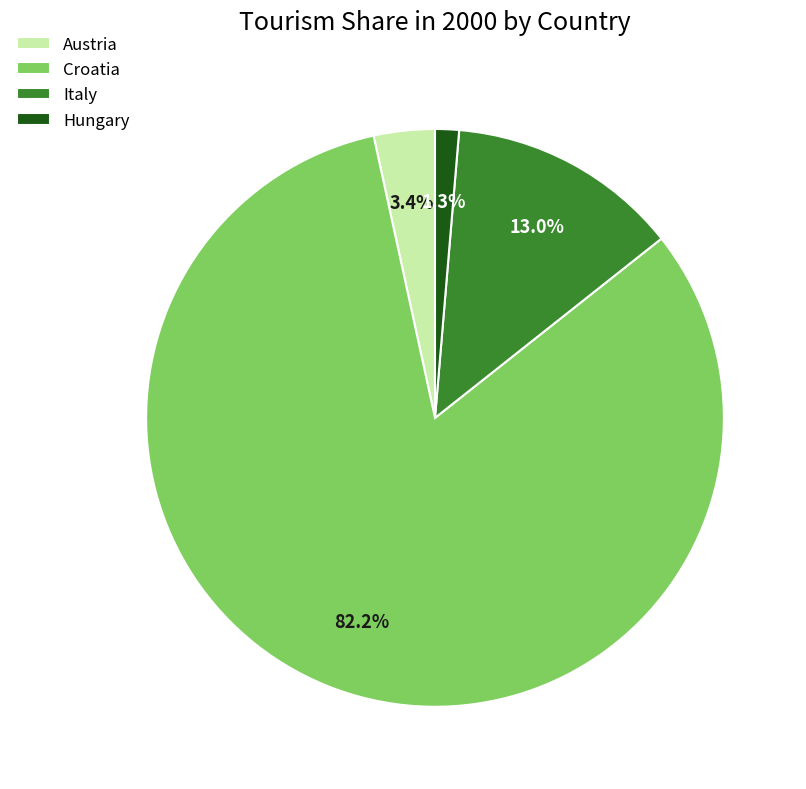

What is the smallest slice in the pie chart?

Hungary